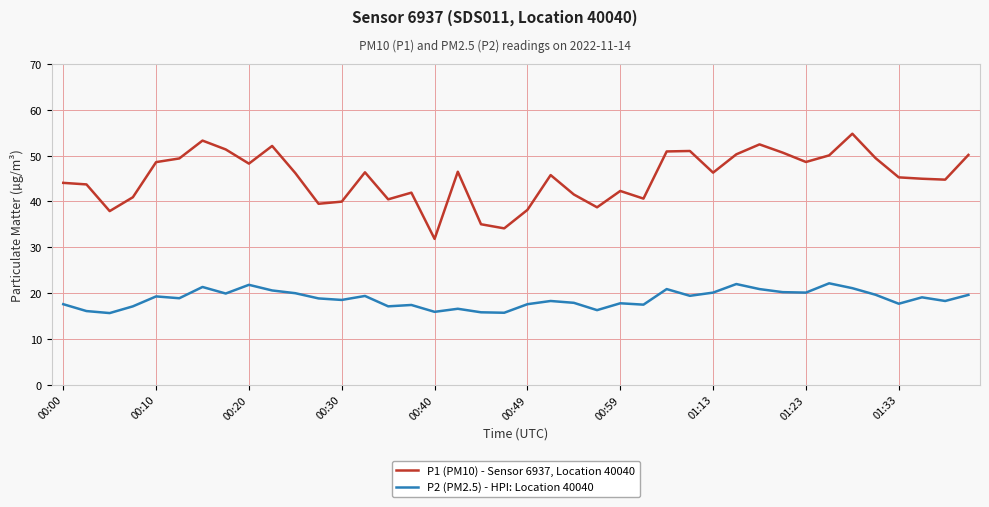

True or false: P1 (PM10) - Sensor 6937, Location 40040 and P2 (PM2.5) - HPI: Location 40040 intersect in this chart.

False